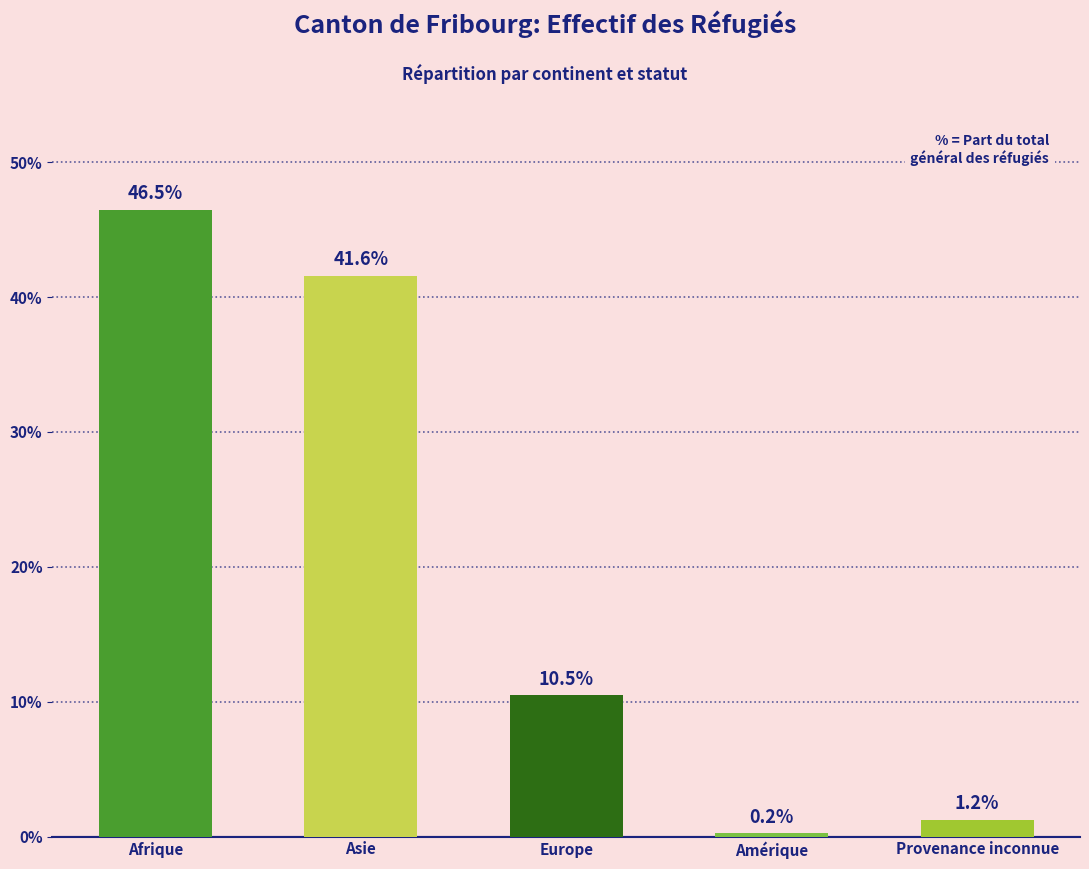

The chart shows a value of 10.5 at Europe. True or false?

True